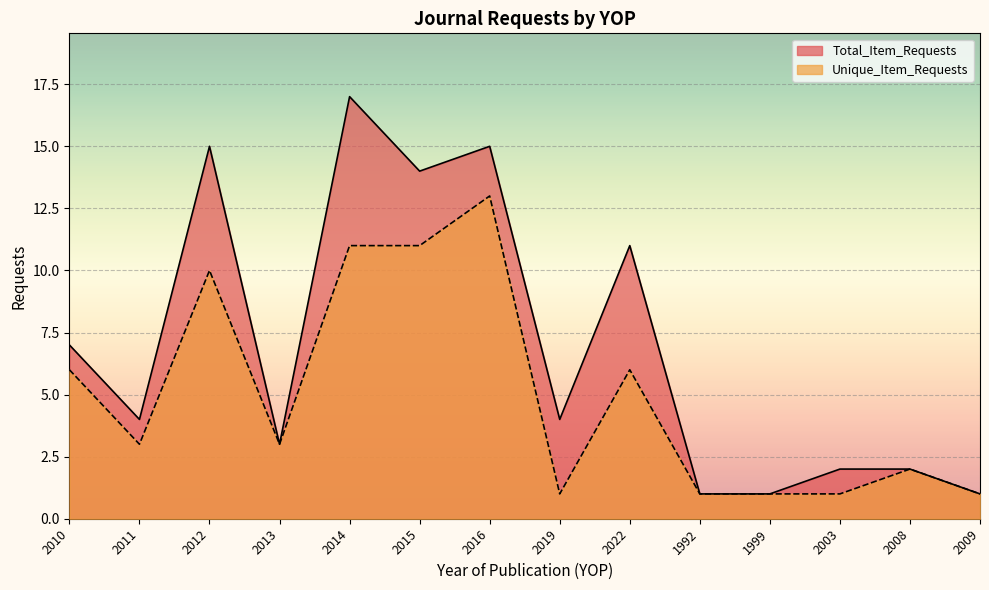

True or false: Total_Item_Requests and Unique_Item_Requests intersect in this chart.

False